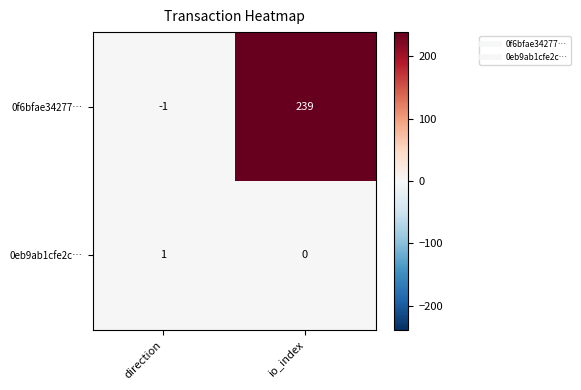

What is the greatest value displayed?

239